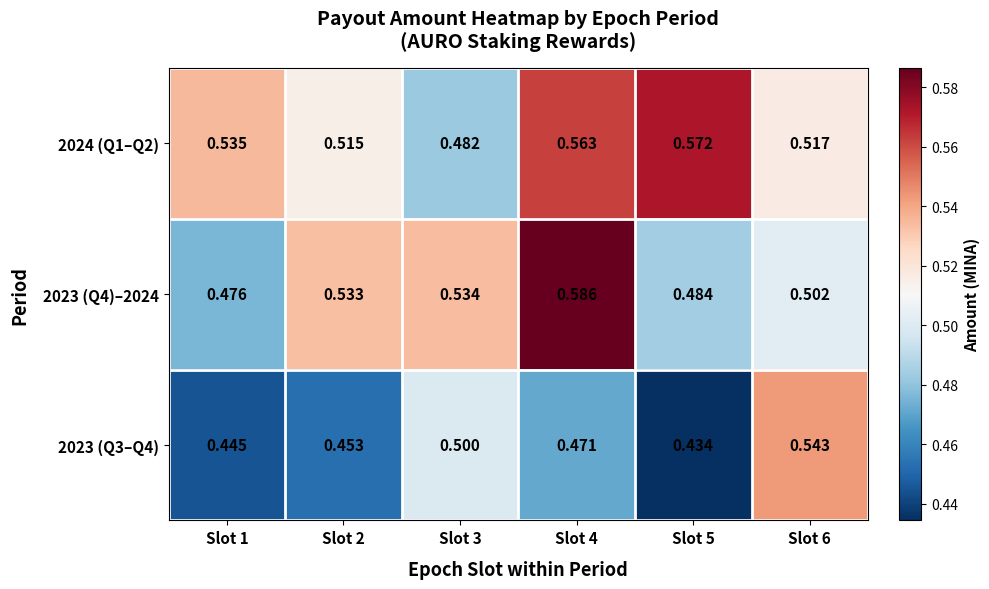

Is the value of 2024 (Q1–Q2) at Slot 2 greater than the value of 2023 (Q4)–2024 at Slot 5?

Yes